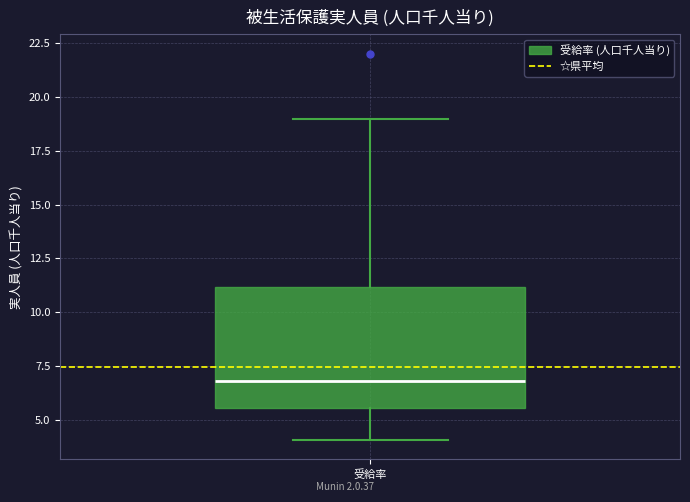

Transcribe this box plot: give where the median line is, the range the box spans, and where the two whiskers end, as read against the y-axis. The values are not printed on the chart, so give them approximately, as read against the axis.

median 7.0, box 5.5 to 11.0, whiskers 4.0 to 19.0